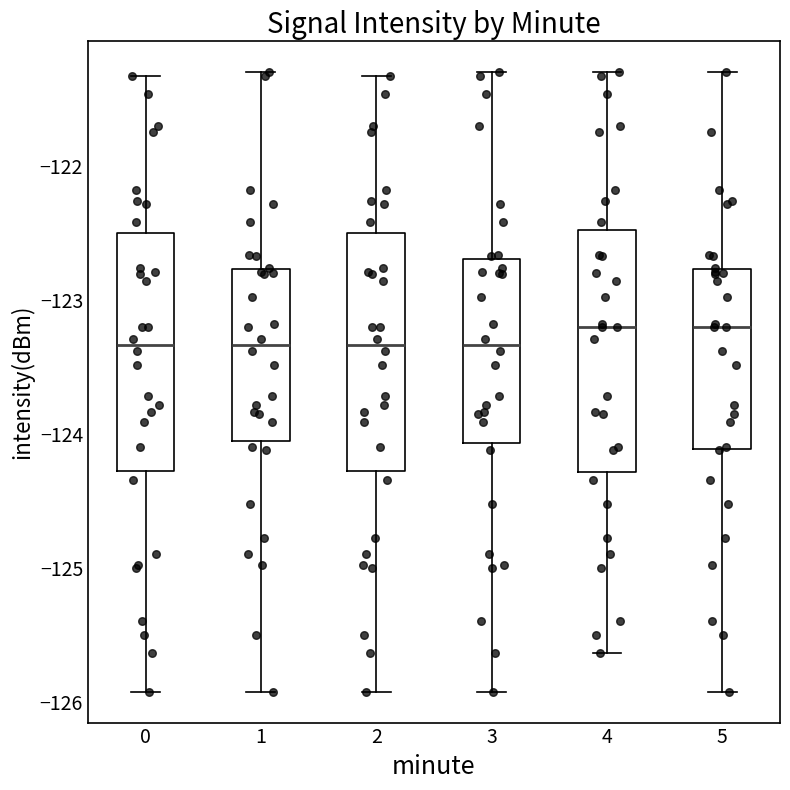

Reading left to right, read every box against the y-axis: the position of its median line, the range the box covers, and the ends of its whiskers. The values are not printed on the chart, so give them approximately, as read against the axis.

0: median -123.3, box -124.3 to -122.5, whiskers -125.9 to -121.3
1: median -123.3, box -124.1 to -122.8, whiskers -125.9 to -121.3
2: median -123.3, box -124.3 to -122.5, whiskers -125.9 to -121.3
3: median -123.3, box -124.1 to -122.7, whiskers -125.9 to -121.3
4: median -123.2, box -124.3 to -122.5, whiskers -125.6 to -121.3
5: median -123.2, box -124.1 to -122.8, whiskers -125.9 to -121.3